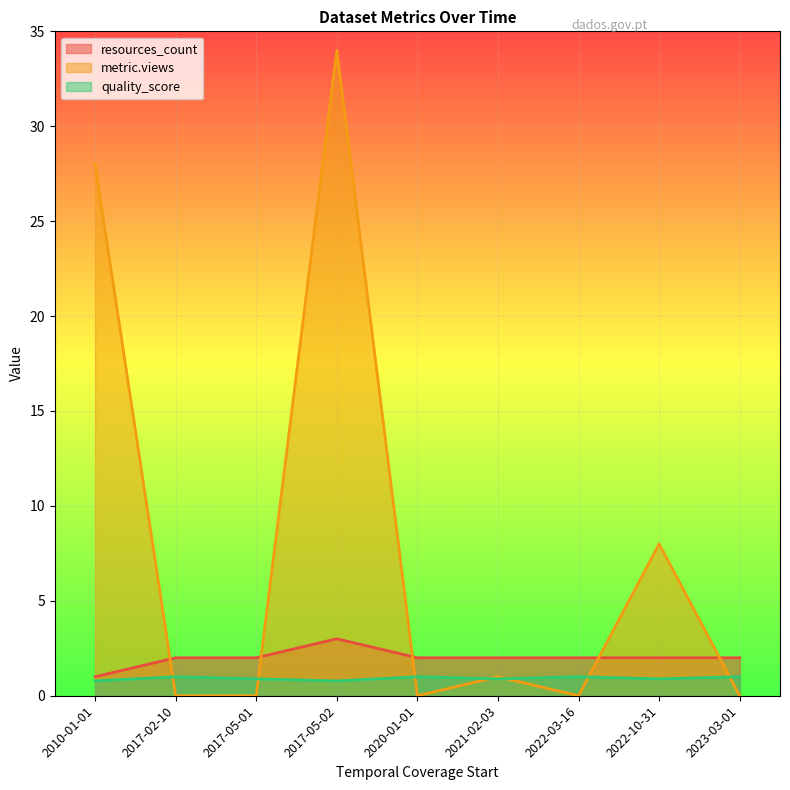

True or false: quality_score and metric.views cross at least once.

True